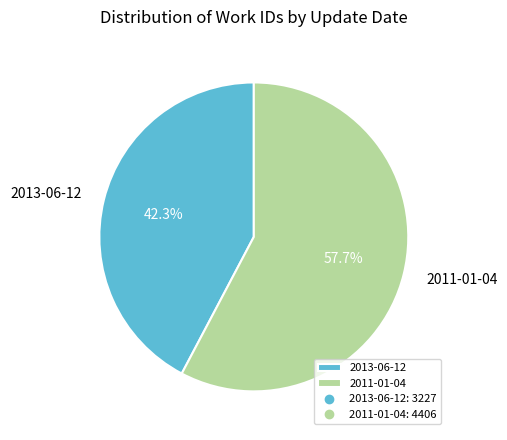

Which slice represents more than half of the pie?

2011-01-04